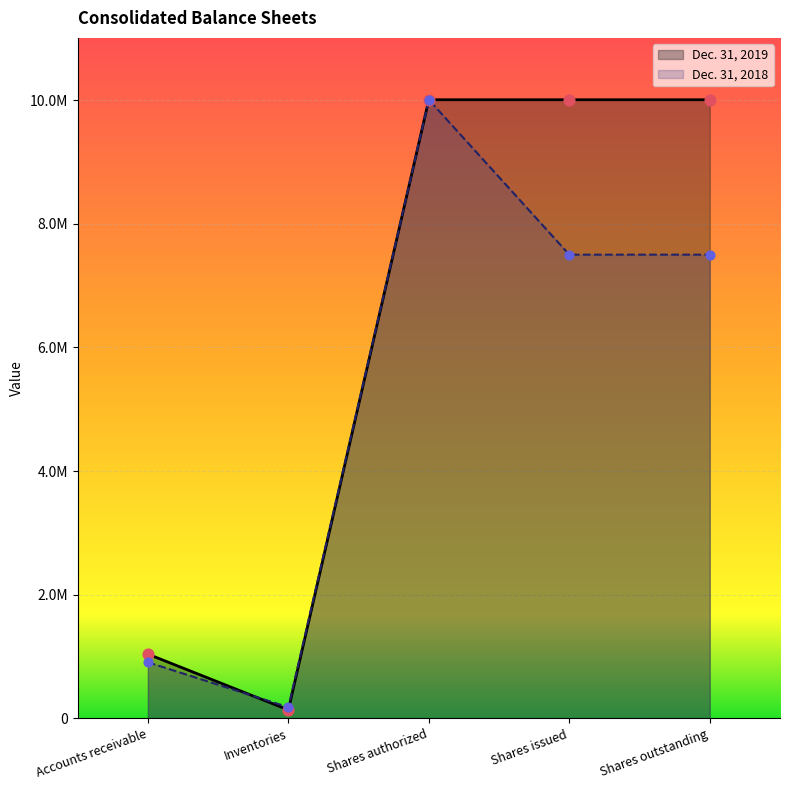

What are all the series names shown in the legend?

Dec. 31, 2019, Dec. 31, 2018